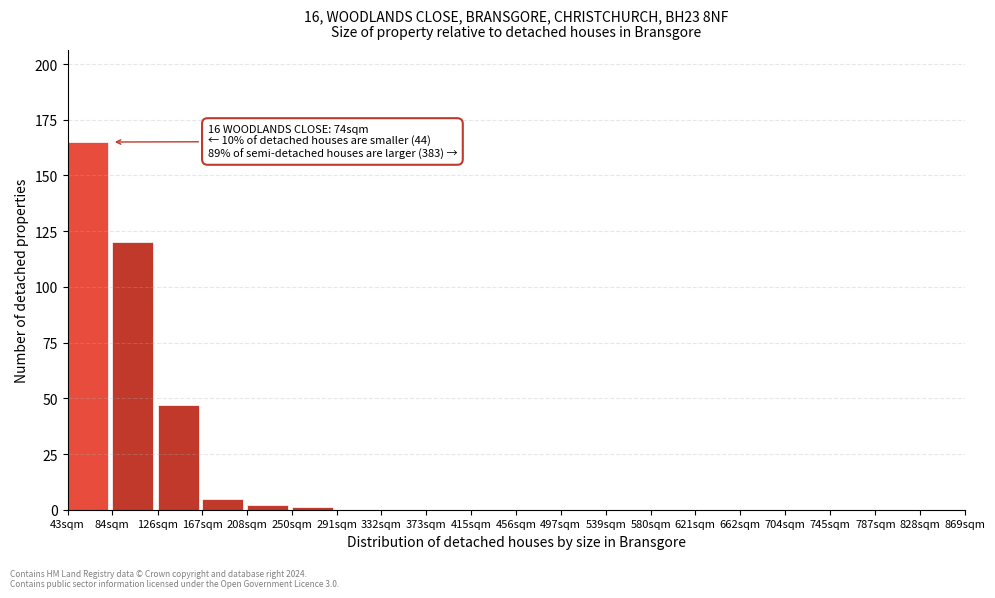

Reading left to right, what are all the values shown in this chart?

43sqm=165	84sqm=120	126sqm=47	167sqm=5	208sqm=2	250sqm=1	291sqm=0	332sqm=0	373sqm=0	415sqm=0	456sqm=0	497sqm=0	539sqm=0	580sqm=0	621sqm=0	662sqm=0	704sqm=0	745sqm=0	787sqm=0	828sqm=0